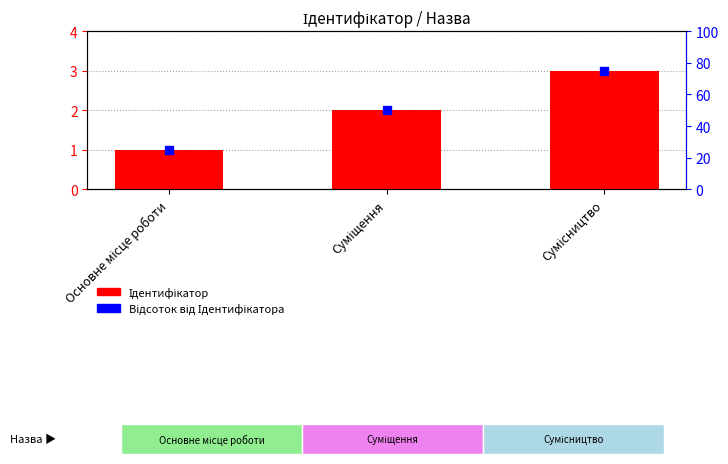

Which series contains the lowest Y value?

Ідентифікатор